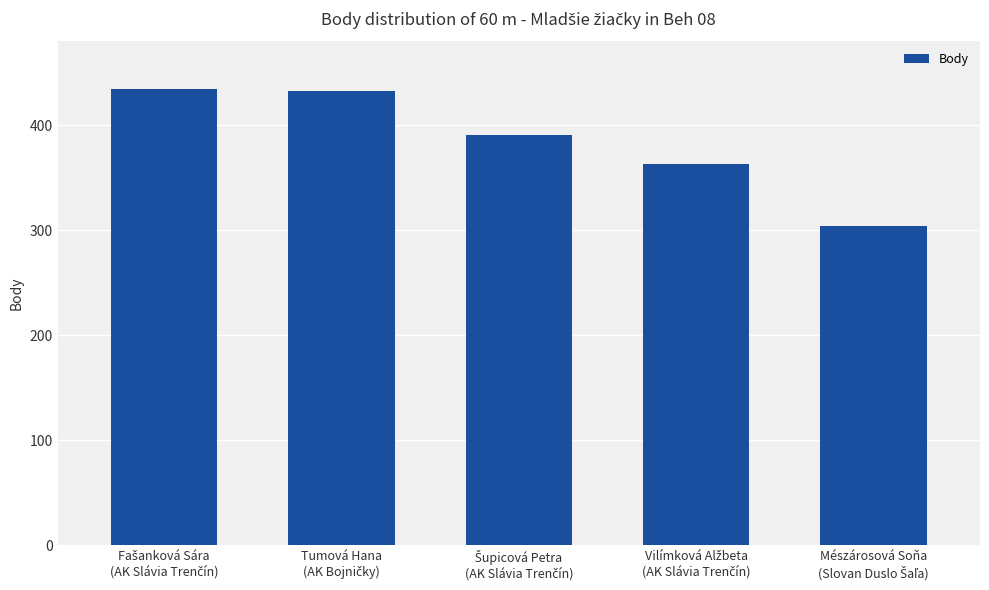

How many bars are there in total?

5